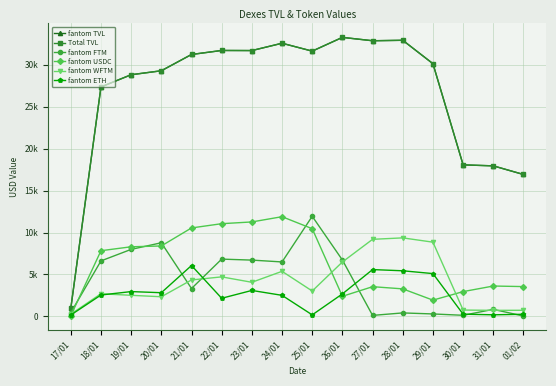

True or false: Total TVL and fantom ETH intersect in this chart.

False